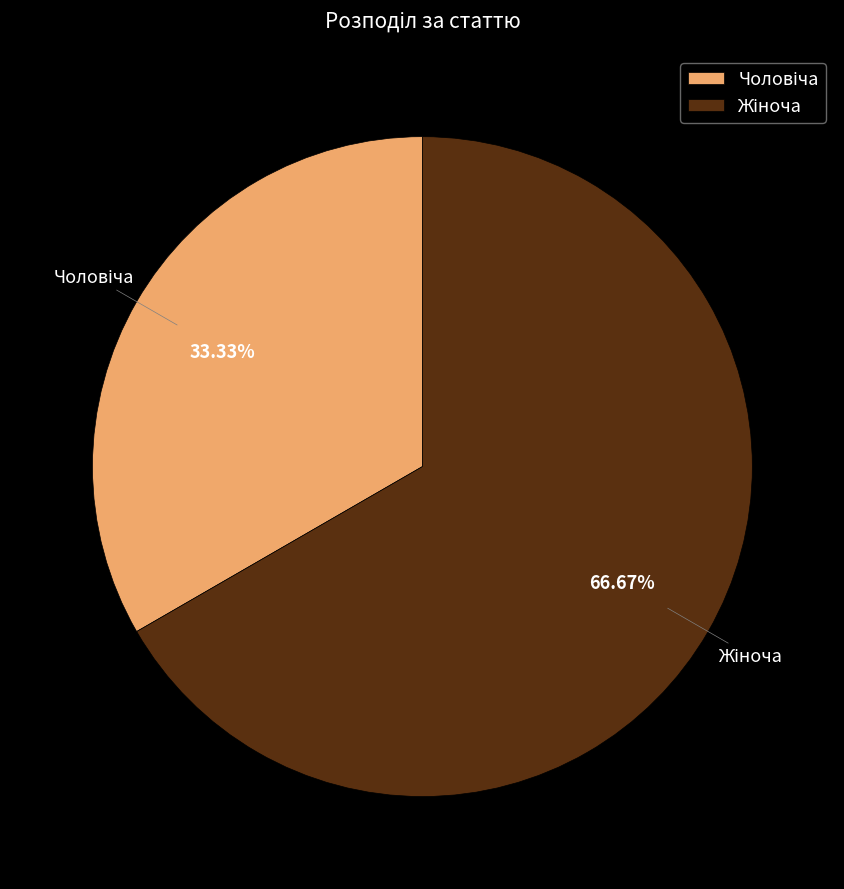

Is there a majority slice in this chart?

Yes